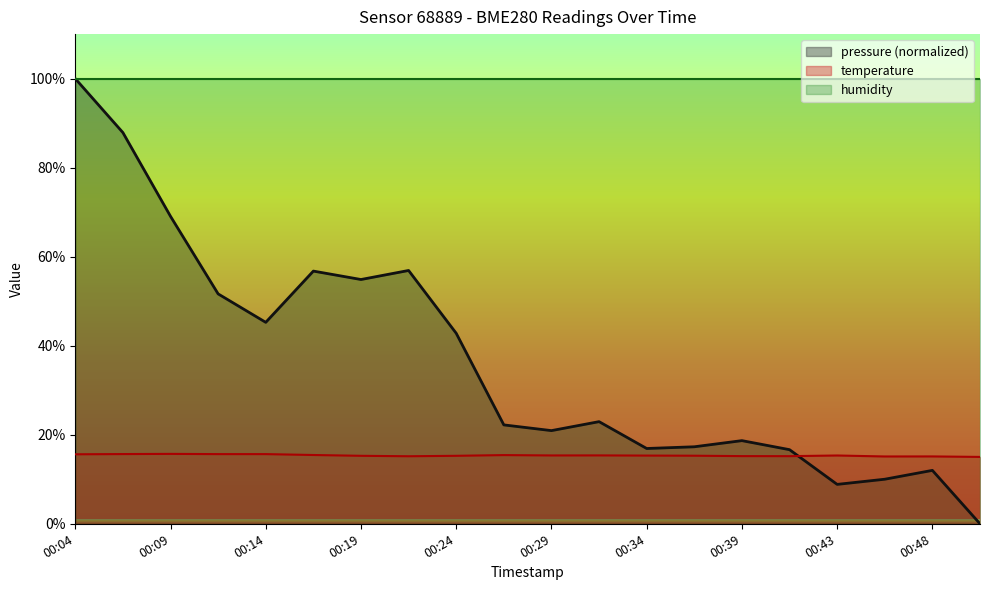

What are all the series names shown in the legend?

pressure (normalized), temperature, humidity